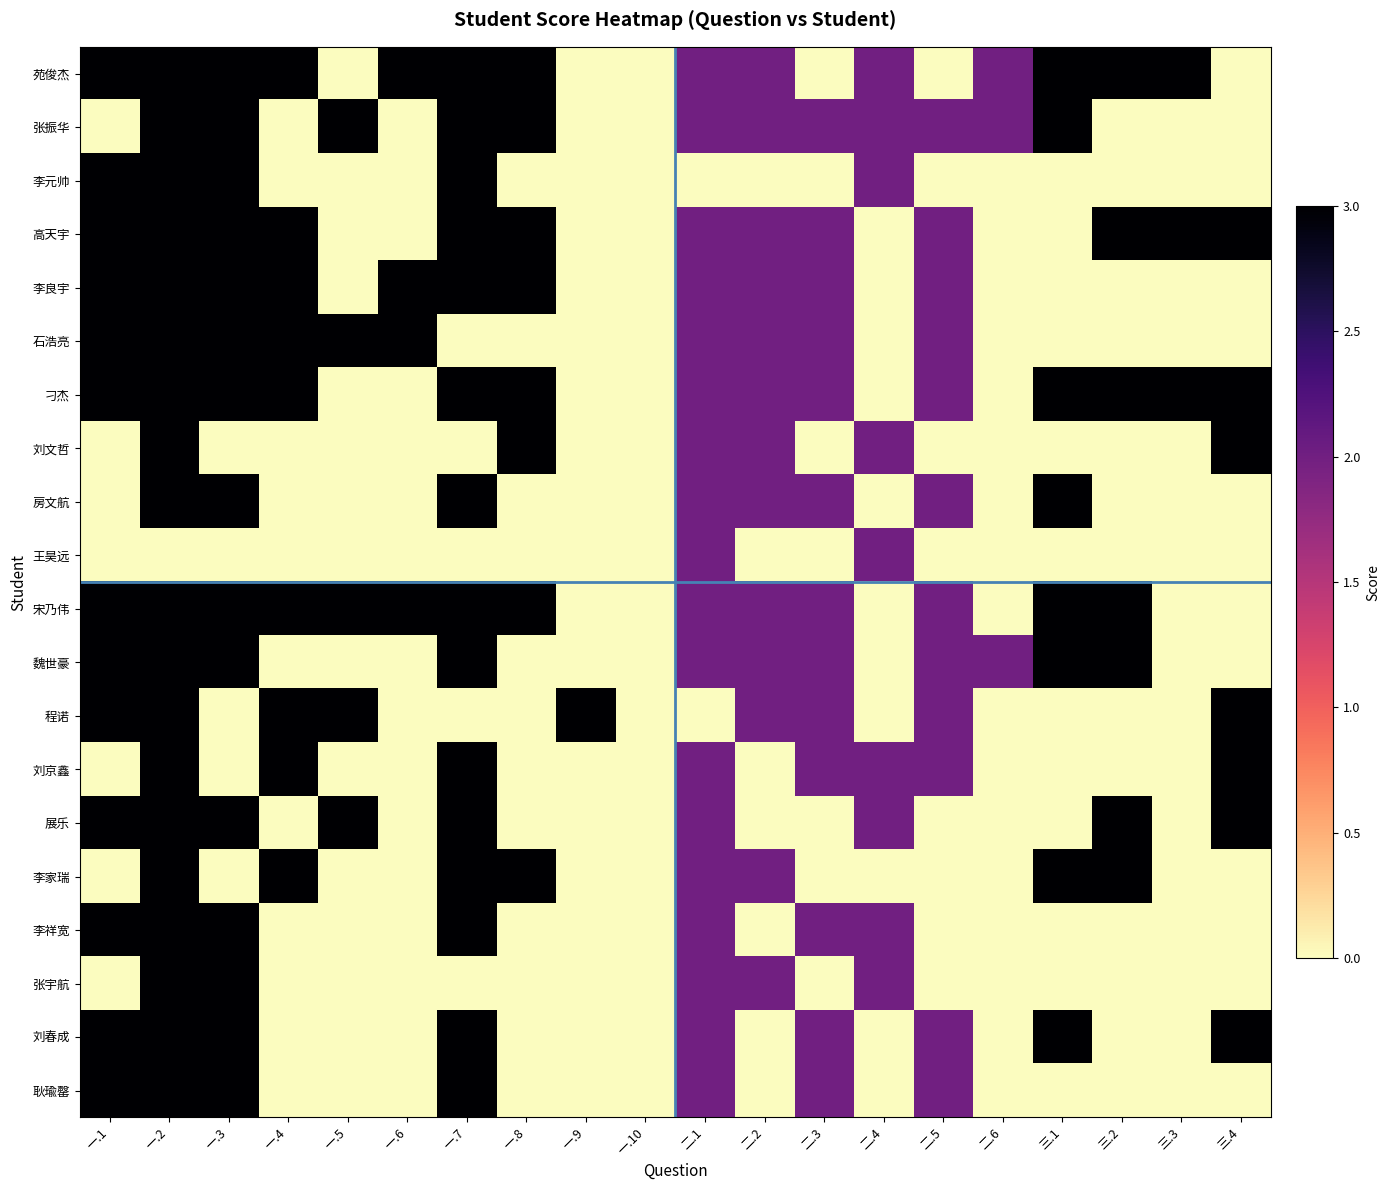

What is the greatest value displayed?

3